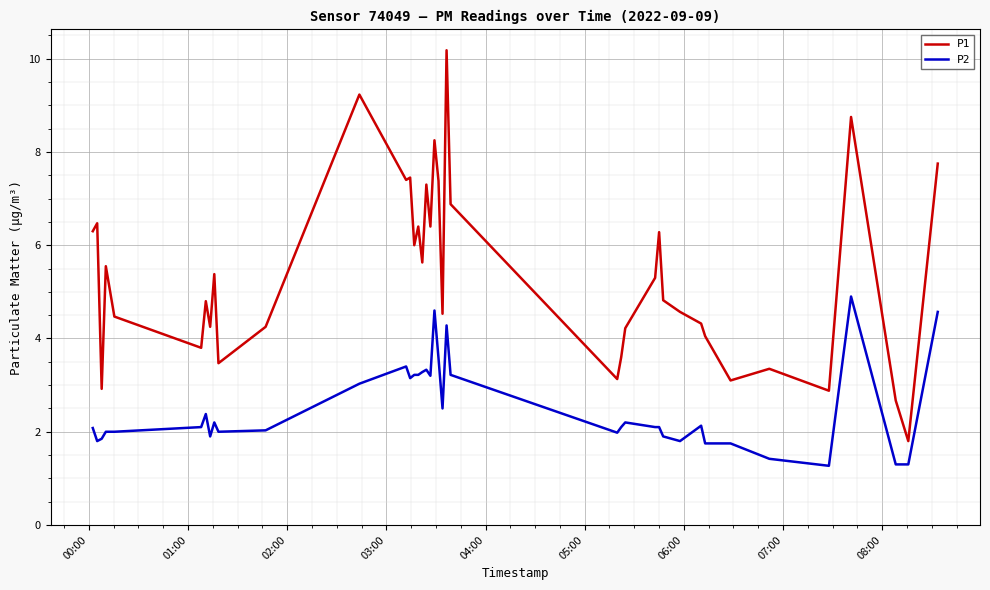

Which series has the largest total across all categories?

P1